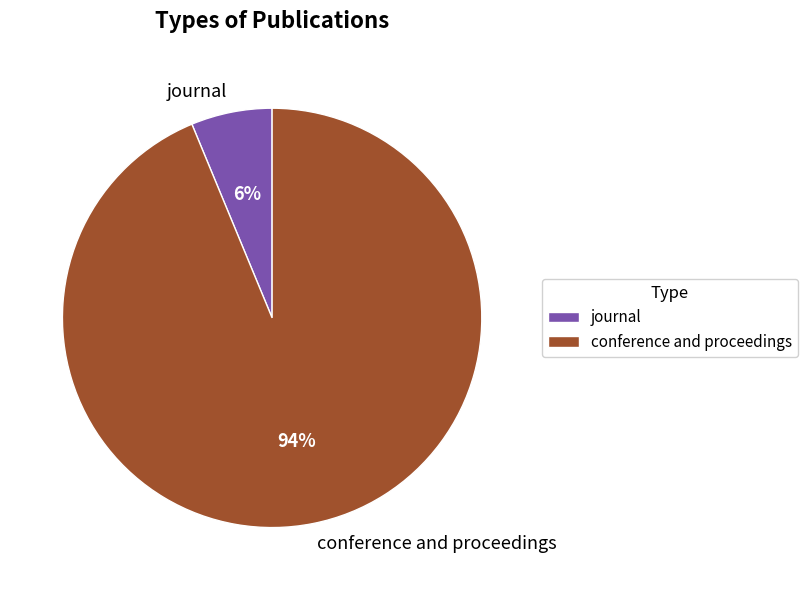

What is the smallest slice in the pie chart?

journal